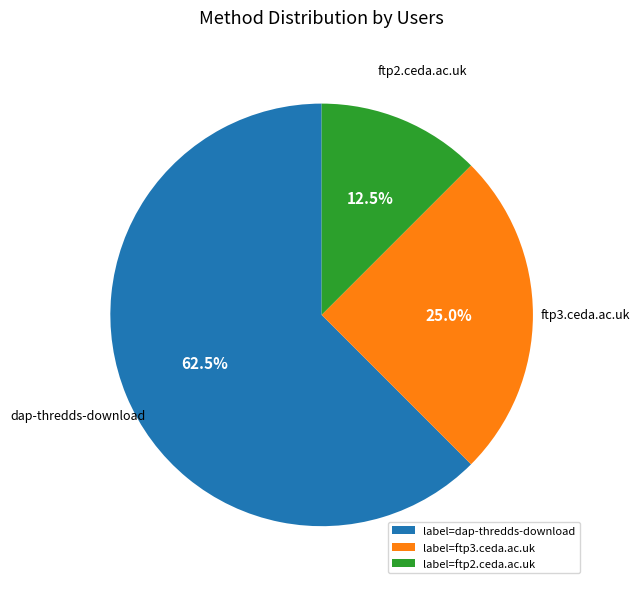

Which has a higher value, label=ftp3.ceda.ac.uk or label=dap-thredds-download?

label=dap-thredds-download